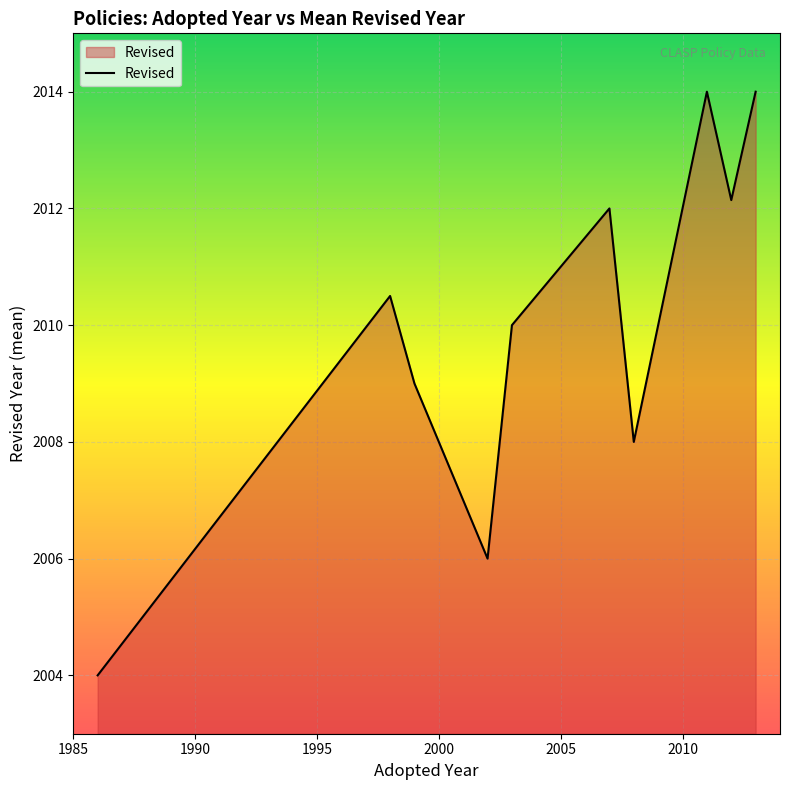

How many lines are shown in the chart?

1